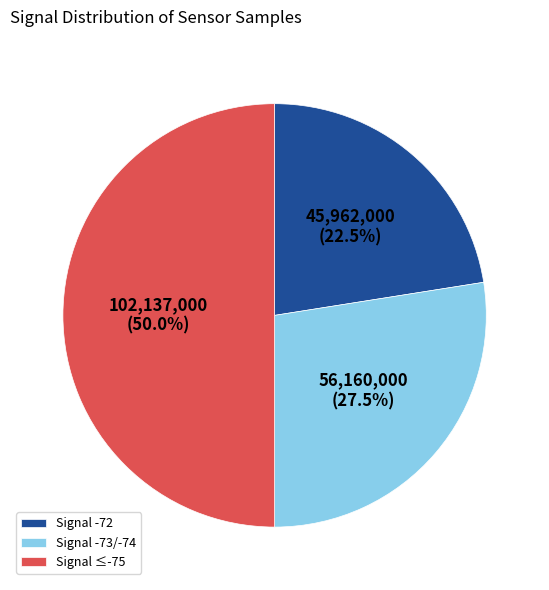

Which category has the smallest portion of the pie?

Signal -72